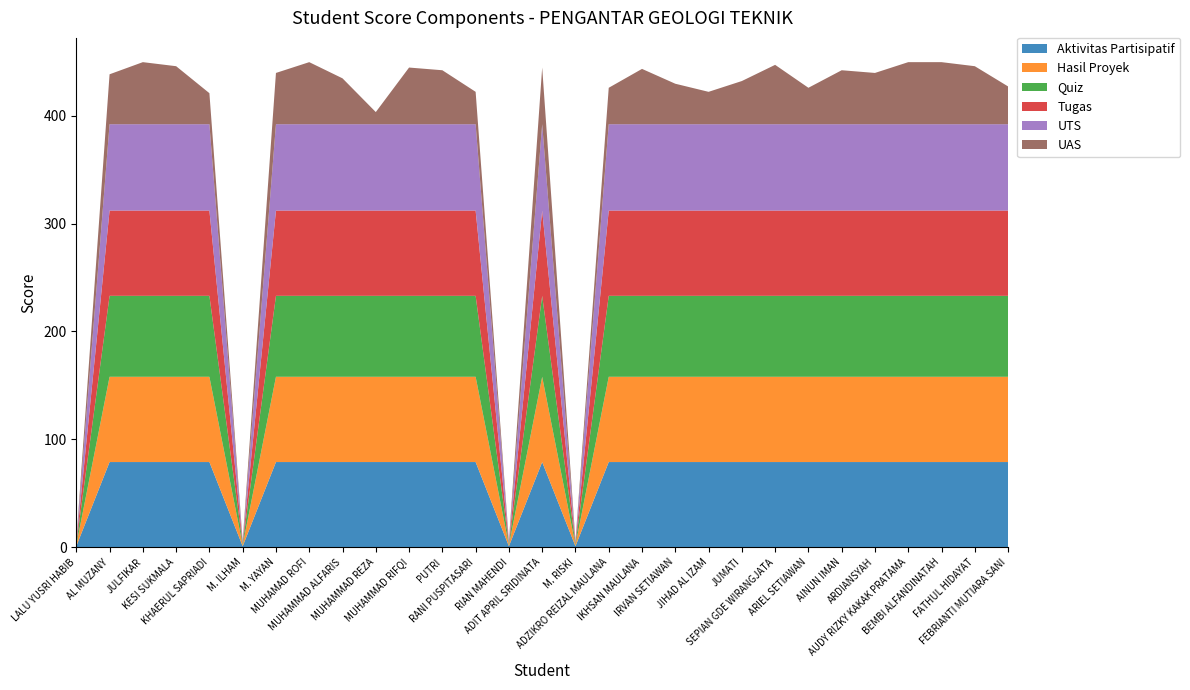

Reading left to right, list all the values displayed in this chart.

Aktivitas Partisipatif: 1.0	79.0	79.0	79.0	79.0	1.0	79.0	79.0	79.0	79.0	79.0	79.0	79.0	1.0	79.0	1.0	79.0	79.0	79.0	79.0	79.0	79.0	79.0	79.0	79.0	79.0	79.0	79.0	79.0
Hasil Proyek: 1.0	79.0	79.0	79.0	79.0	1.0	79.0	79.0	79.0	79.0	79.0	79.0	79.0	1.0	79.0	1.0	79.0	79.0	79.0	79.0	79.0	79.0	79.0	79.0	79.0	79.0	79.0	79.0	79.0
Quiz: 1.0	75.0	75.0	75.0	75.0	1.0	75.0	75.0	75.0	75.0	75.0	75.0	75.0	1.0	75.0	1.0	75.0	75.0	75.0	75.0	75.0	75.0	75.0	75.0	75.0	75.0	75.0	75.0	75.0
Tugas: 1.0	79.0	79.0	79.0	79.0	1.0	79.0	79.0	79.0	79.0	79.0	79.0	79.0	1.0	79.0	1.0	79.0	79.0	79.0	79.0	79.0	79.0	79.0	79.0	79.0	79.0	79.0	79.0	79.0
UTS: 1.0	80.0	80.0	80.0	80.0	1.0	80.0	80.0	80.0	80.0	80.0	80.0	80.0	1.0	80.0	1.0	80.0	80.0	80.0	80.0	80.0	80.0	80.0	80.0	80.0	80.0	80.0	80.0	80.0
UAS: 1.0	46.2	57.5	53.8	28.8	1.0	47.5	57.5	42.5	11.2	52.5	50.0	30.0	1.0	52.5	1.0	33.8	51.2	37.5	30.0	40.0	55.0	33.8	50.0	47.5	57.5	57.5	53.8	35.0